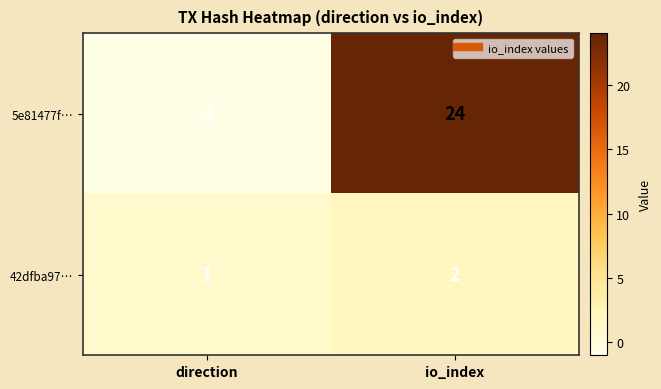

How many distinct data groups are displayed?

2